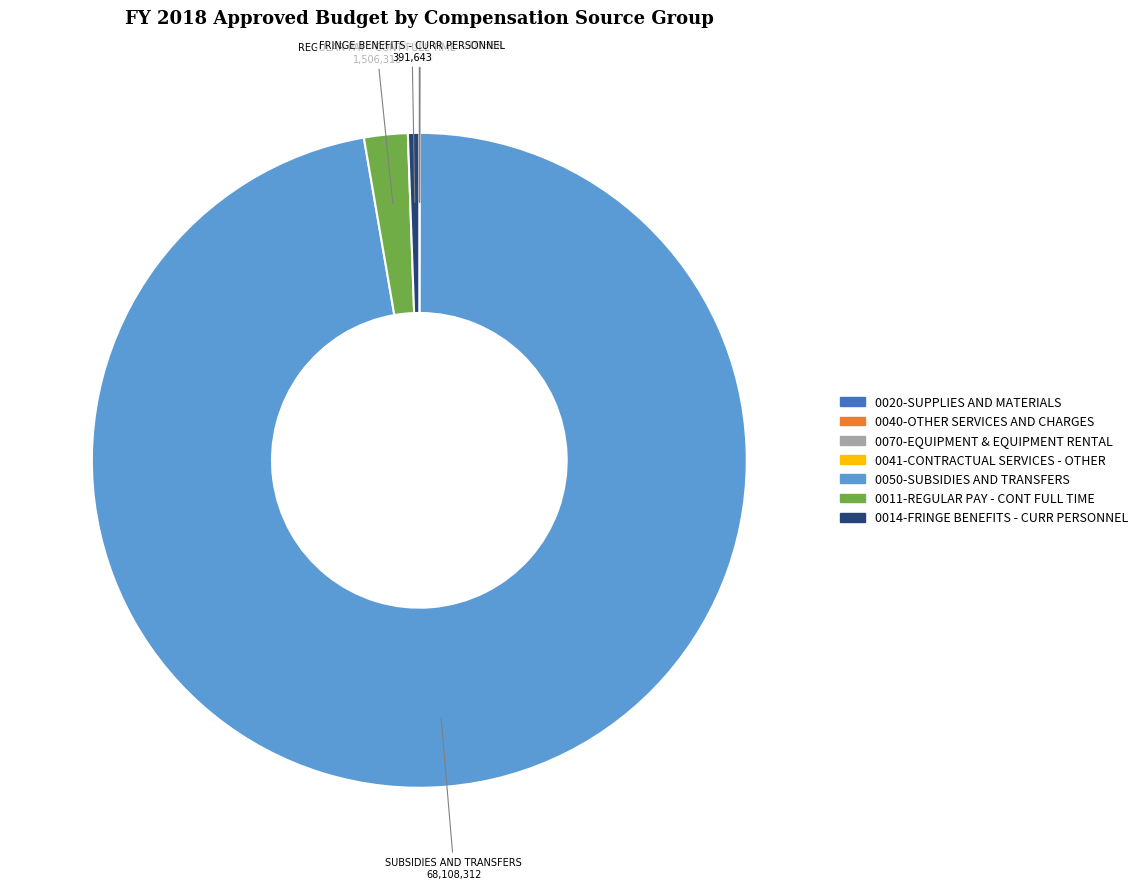

Is there a majority slice in this chart?

Yes